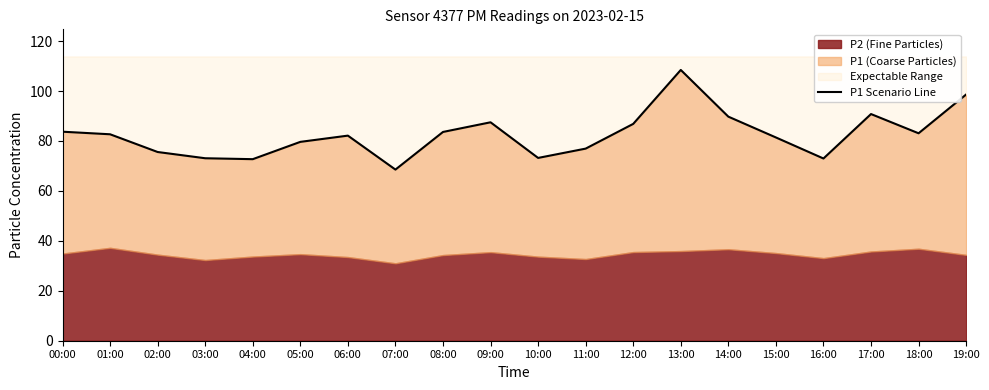

Where is the data nearest to the value 88?

09:00